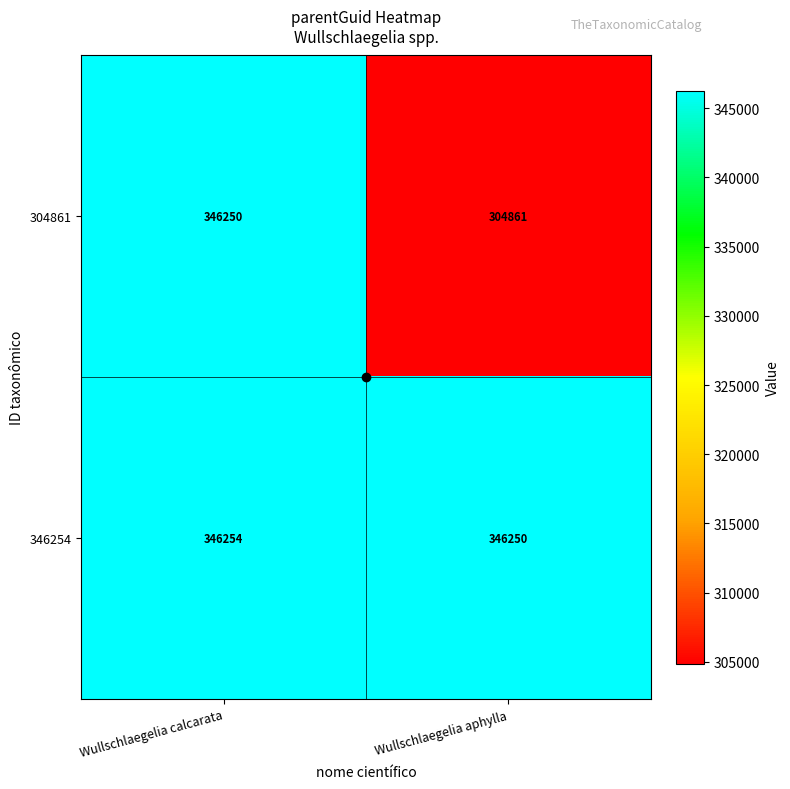

What is the approximate value of 346254 at Wullschlaegelia calcarata?

346254